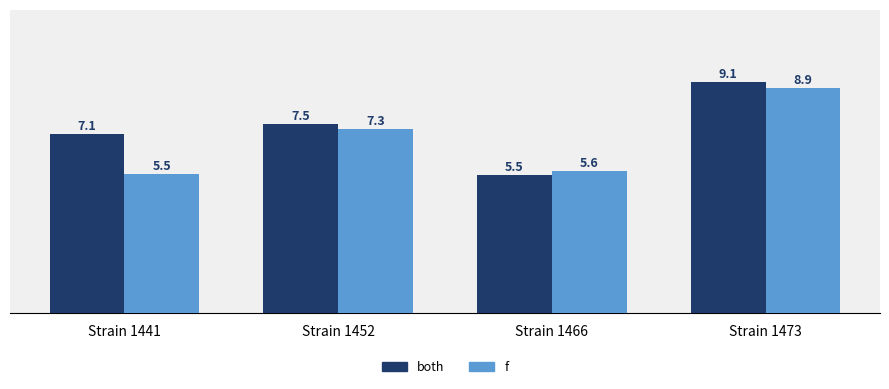

At Strain 1452, list the series in order from largest to smallest.

both, f